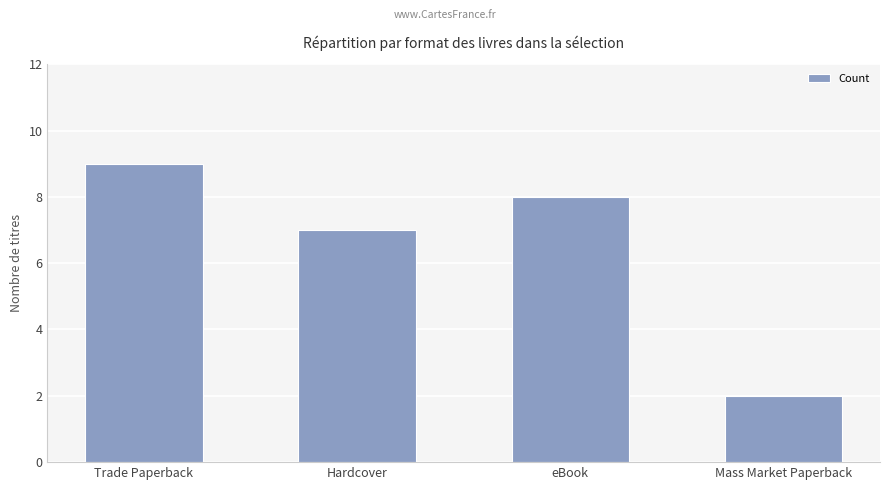

What is the smallest value displayed?

2